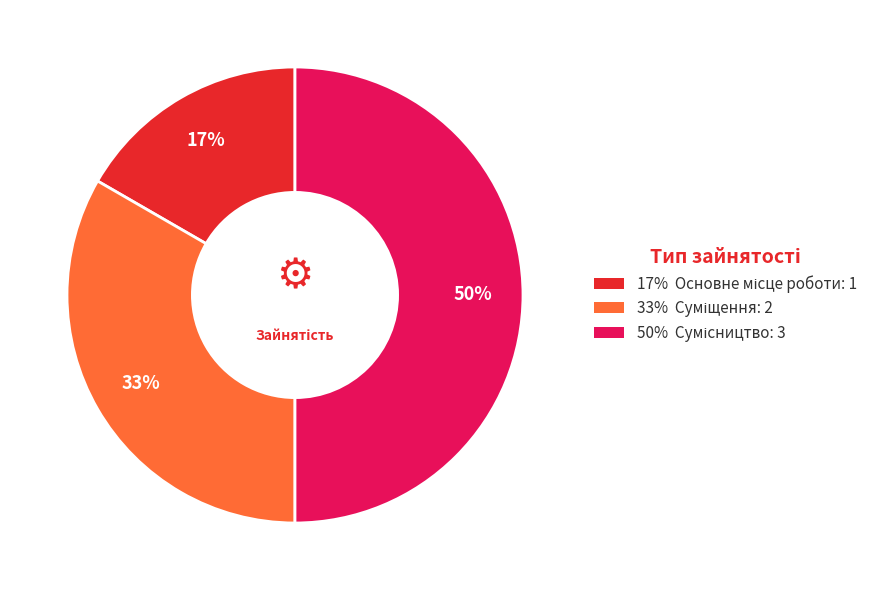

To the nearest percent, what is the difference between the largest and smallest slice percentages?

33%